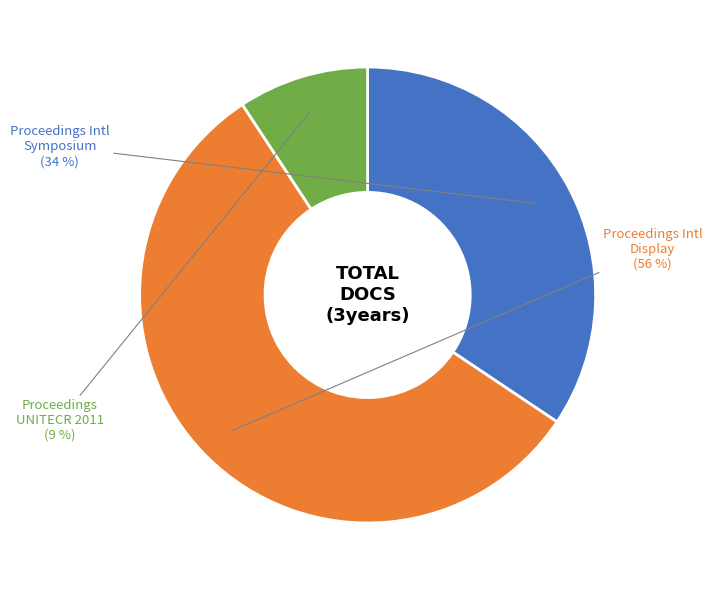

Which slice represents more than half of the pie?

Proceedings Intl Display